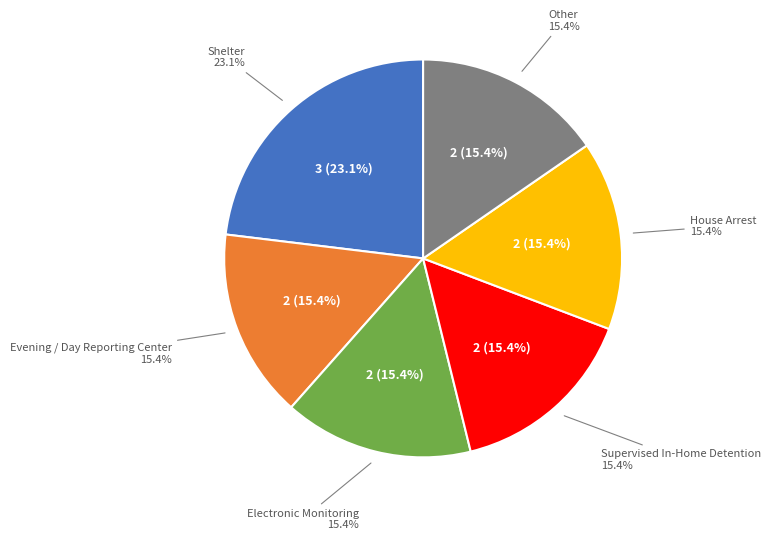

How much of the chart is everything except Supervised In-Home Detention?

84.6%